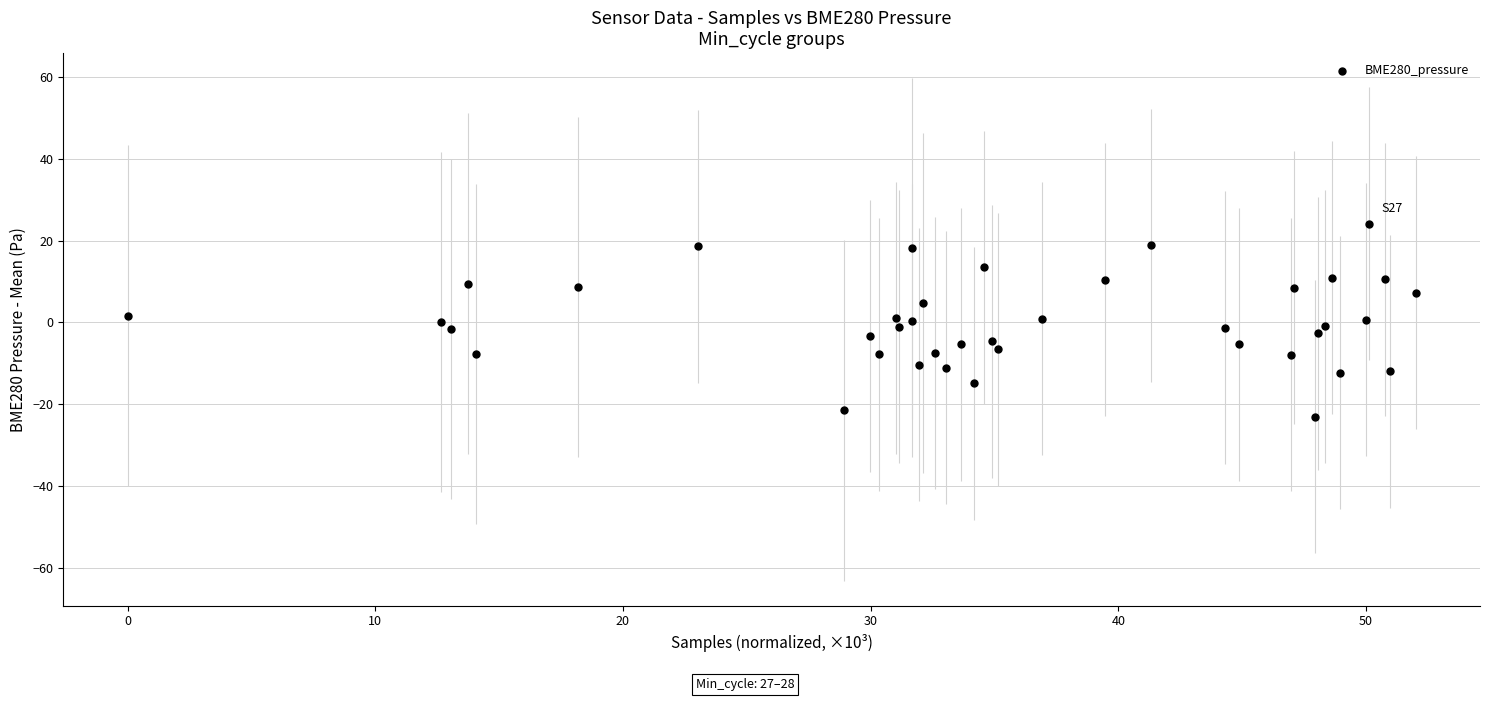

What is the range of Y values (max minus min)?

47.1